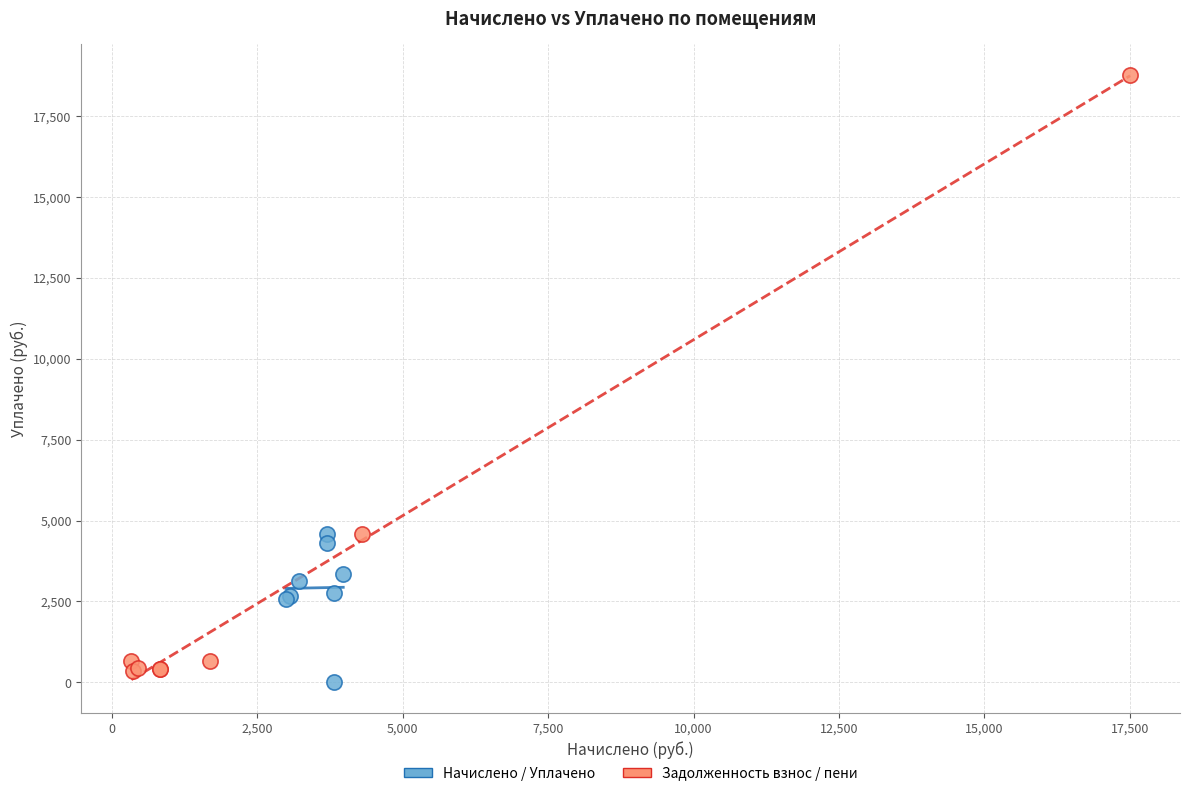

Which series reaches the maximum Y coordinate?

Задолженность взнос / пени